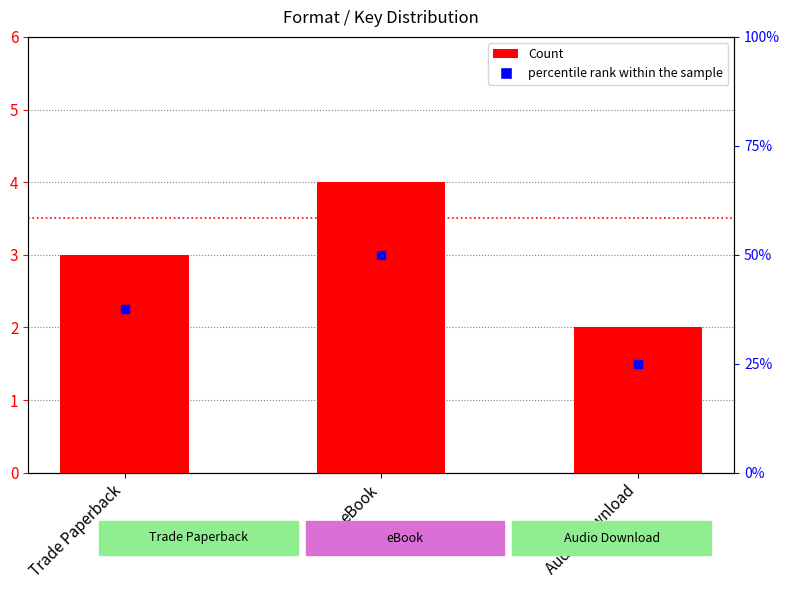

Which series reaches the maximum Y coordinate?

Count